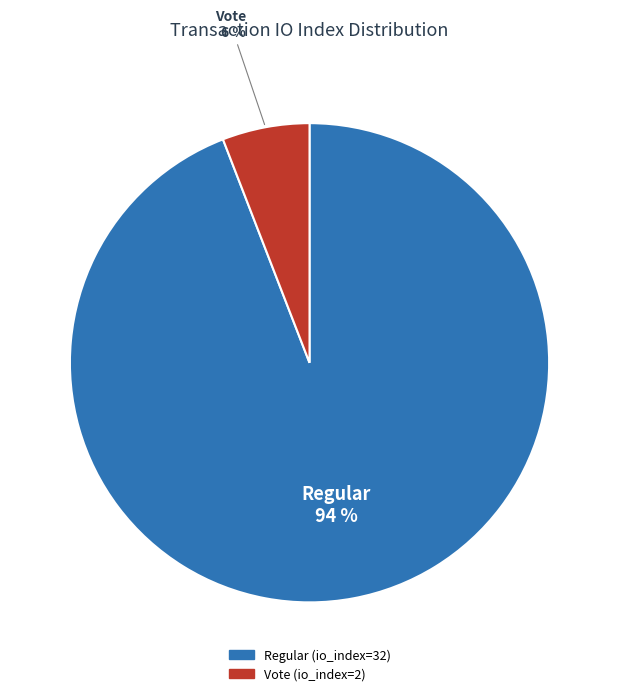

Rank the categories by value from lowest to highest.

Vote, Regular